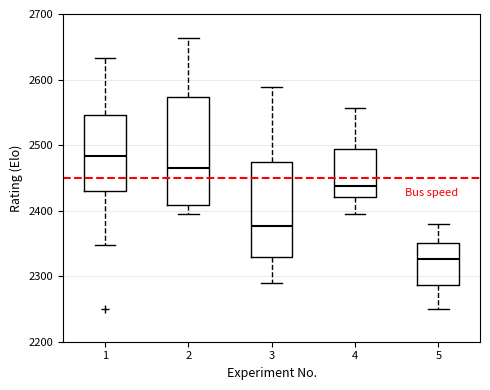

Which box is the tallest, from its lower edge to its upper edge?

2